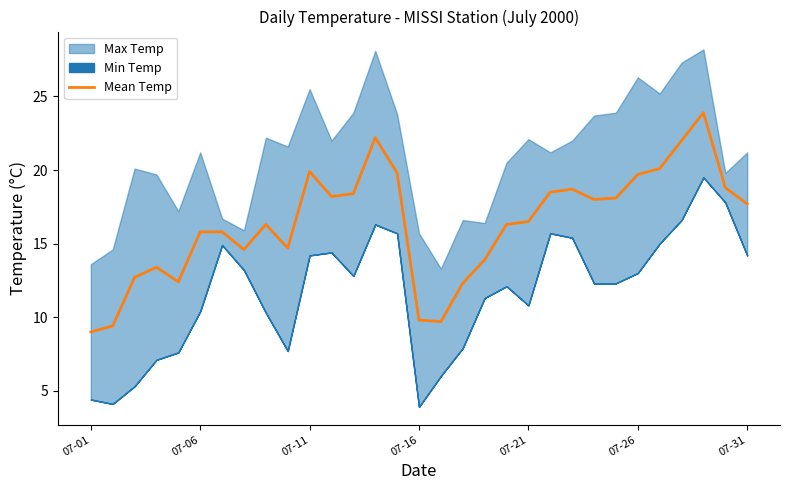

What is the highest value of the Mean Temp series?

23.9